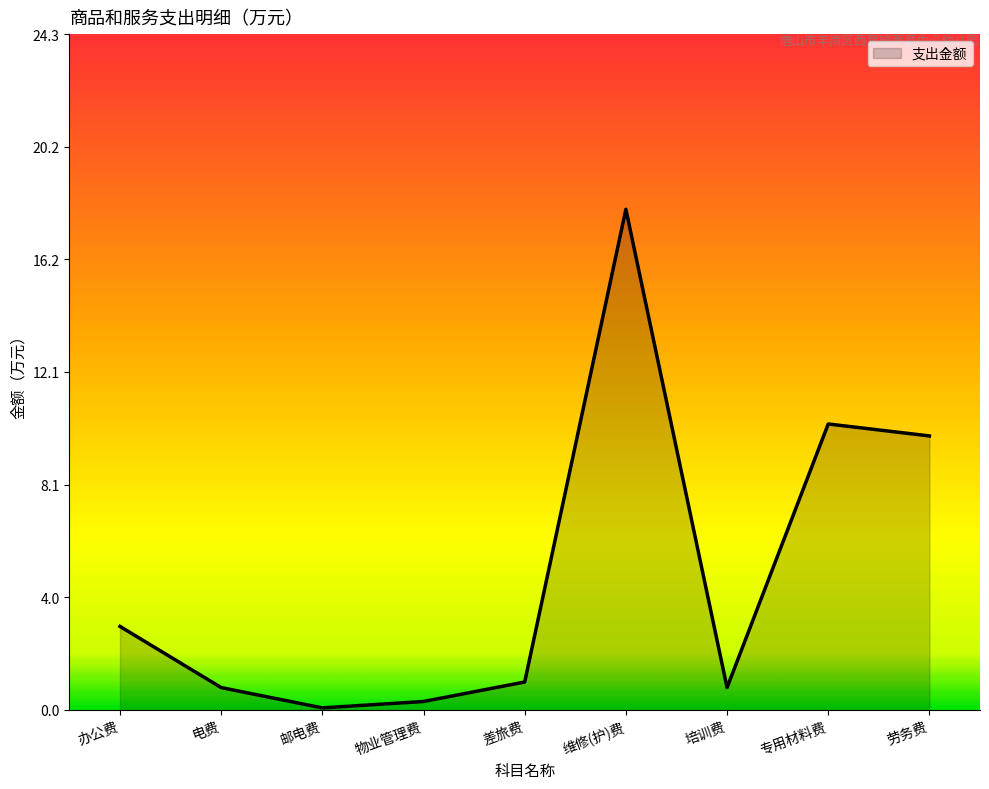

Which has a higher value, 维修(护)费 or 电费?

维修(护)费